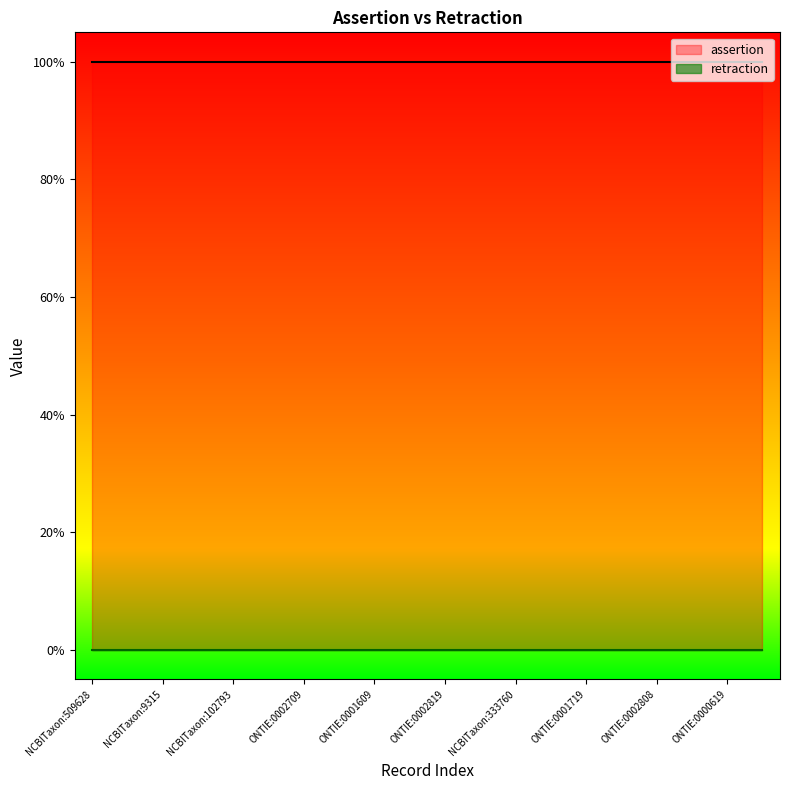

List the series in order of their overall mean, highest first.

assertion, retraction